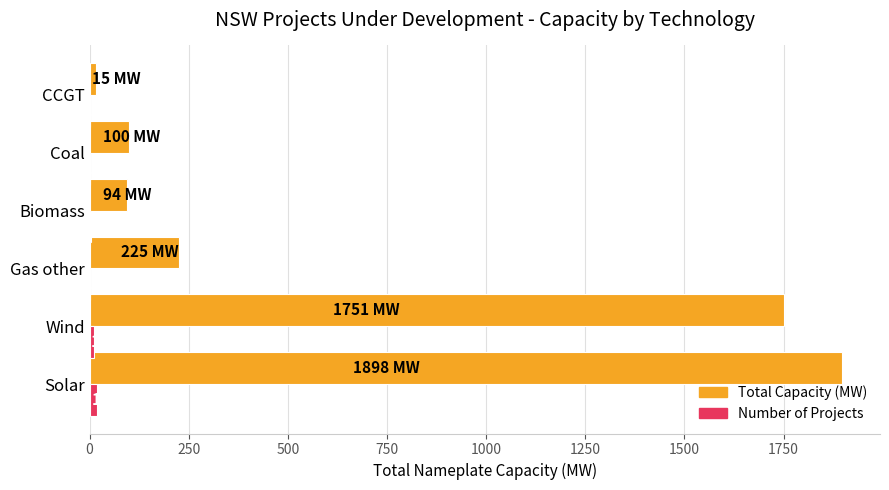

Which series changed the most between Wind and Gas other?

Total Capacity (MW)